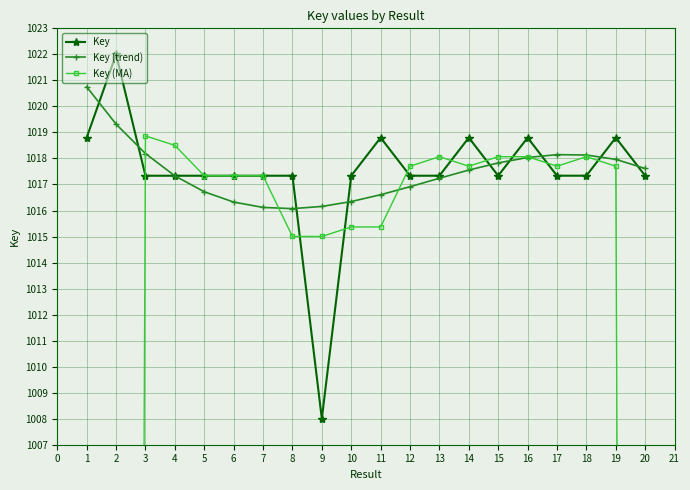

How many intersections are there between Key and Key (trend)?

10